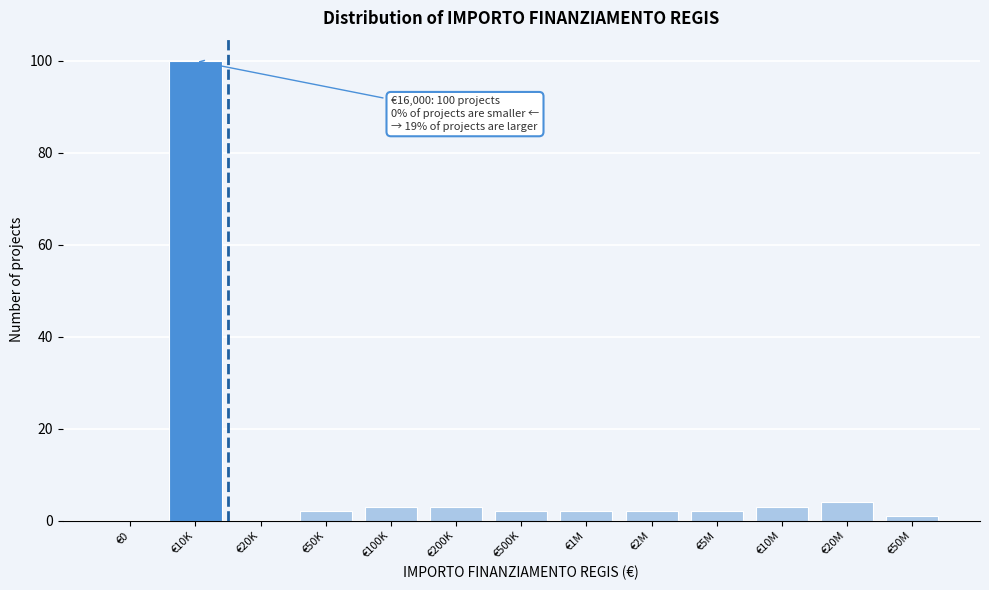

Reading left to right, transcribe all the data shown in this chart.

€0=0	€10K=100	€20K=0	€50K=2	€100K=3	€200K=3	€500K=2	€1M=2	€2M=2	€5M=2	€10M=3	€20M=4	€50M=1